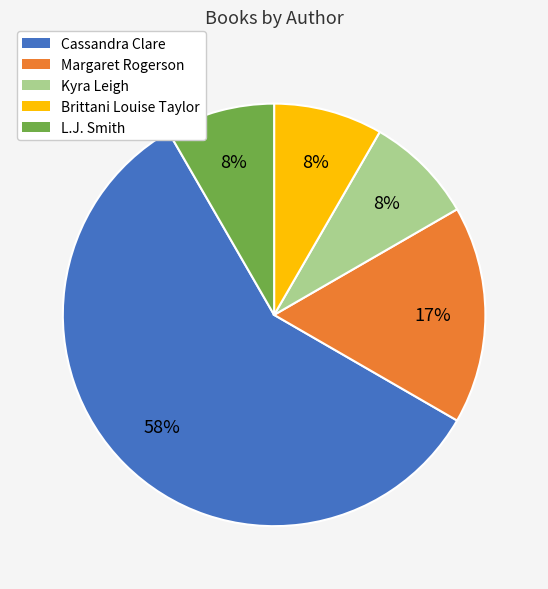

Count the number of slices in the pie.

5